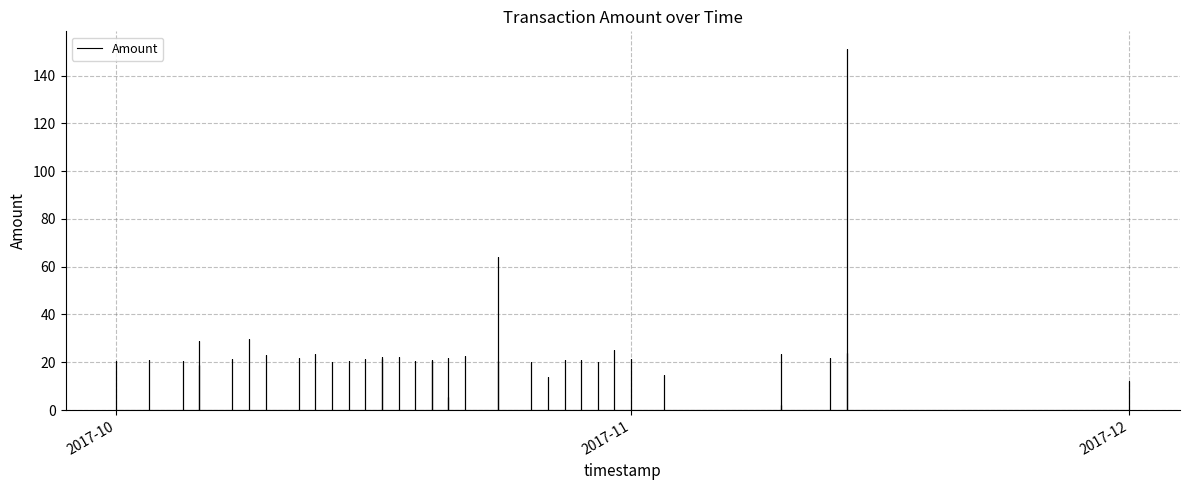

The chart shows a value of 6.6 at 2017-10-16. True or false?

False